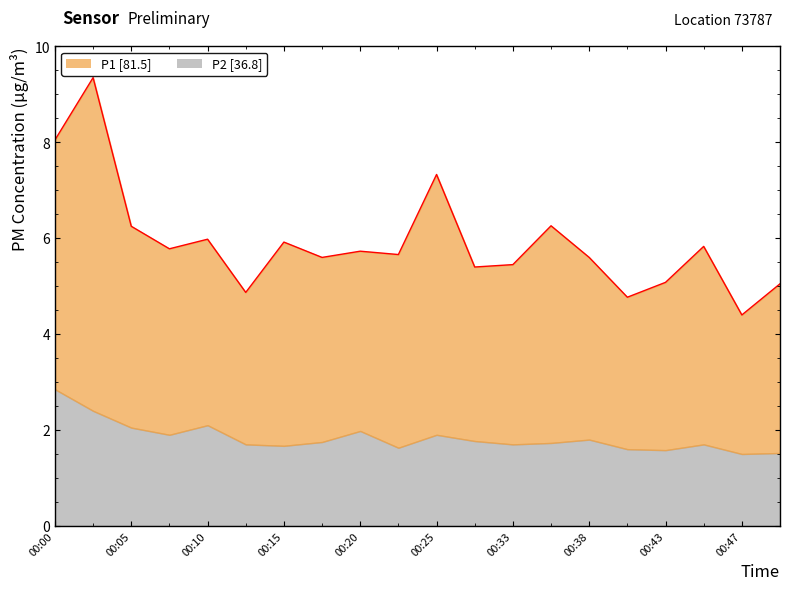

At how many categories does at least one series exceed 6?

1